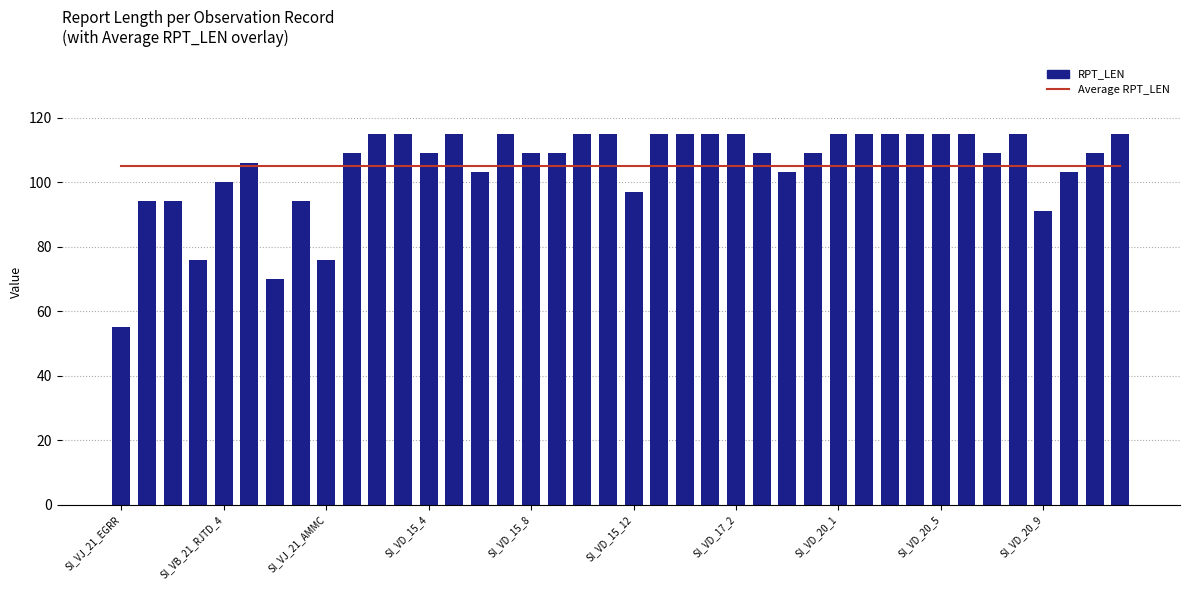

How many values in the RPT_LEN series are below 109?

14